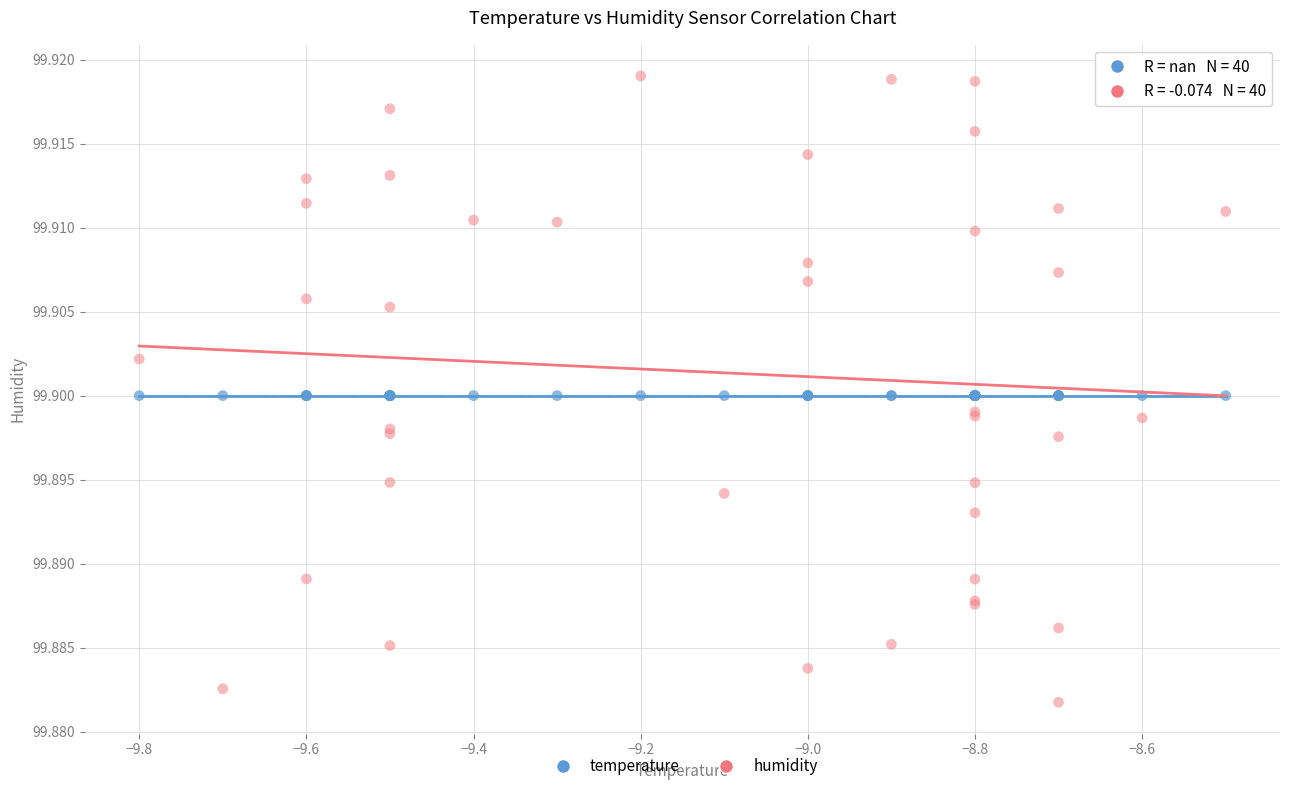

Which series contains the lowest Y value?

humidity